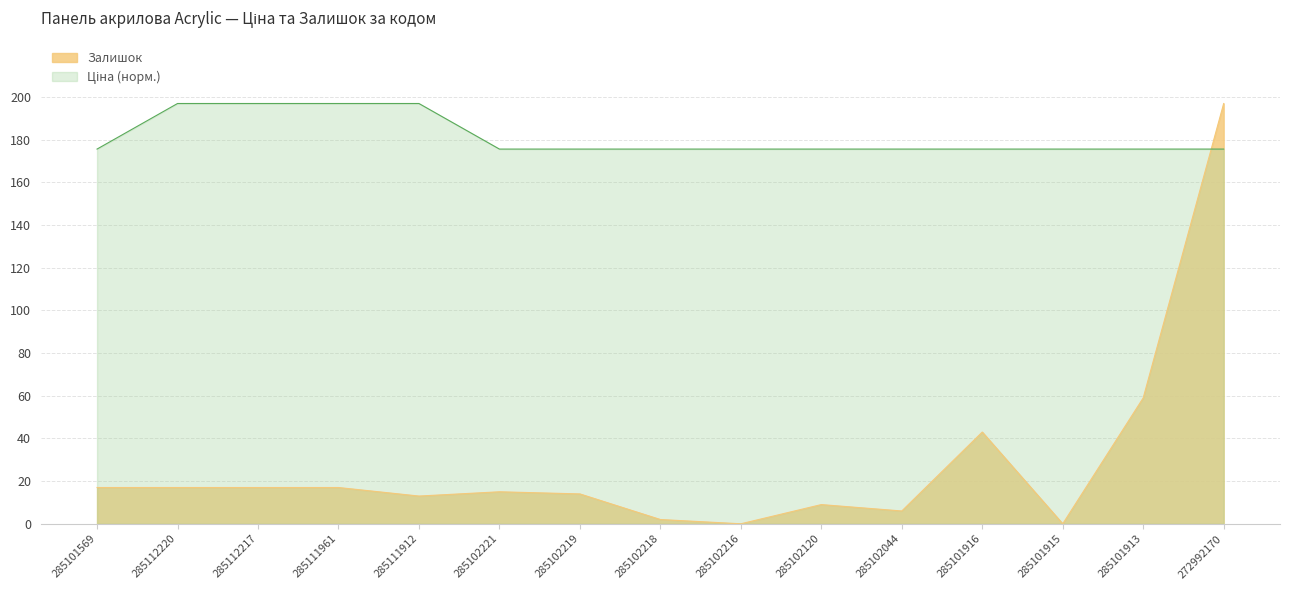

Which label corresponds to the smallest value in the chart?

285102216